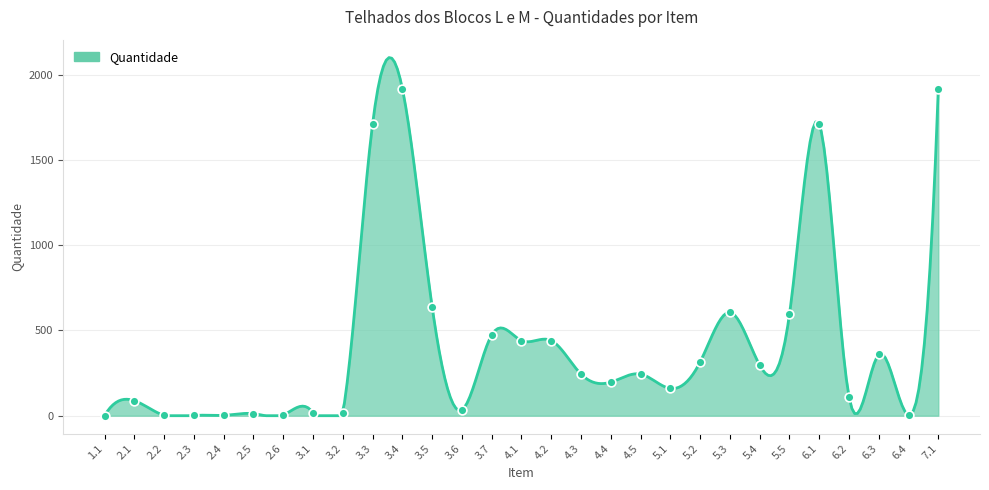

Approximately how many times larger is the value at 1.1 compared to 3.1?

0.1